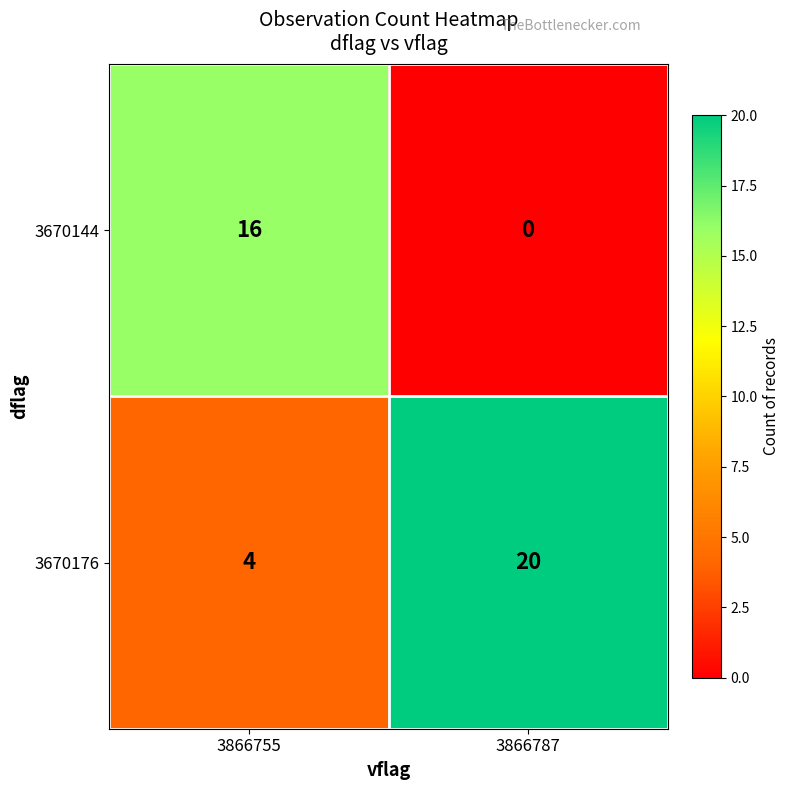

True or false: 3670144 has a value of 7 at 3866787.

False